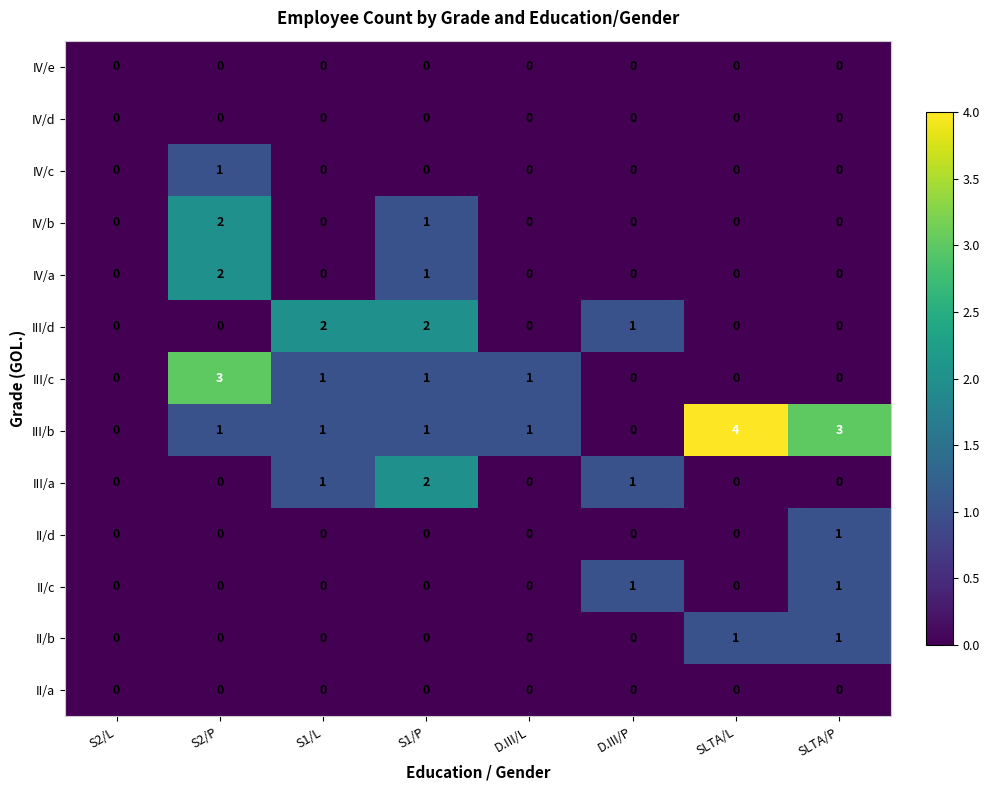

What is the greatest value displayed?

4